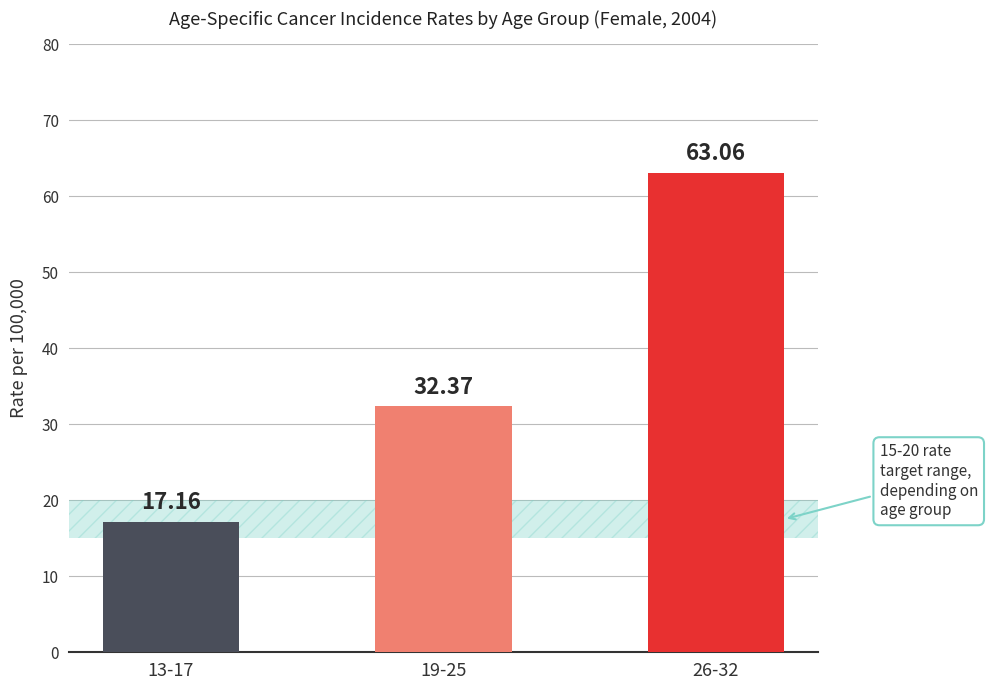

The chart shows a value of 57.8 at 19-25. True or false?

False